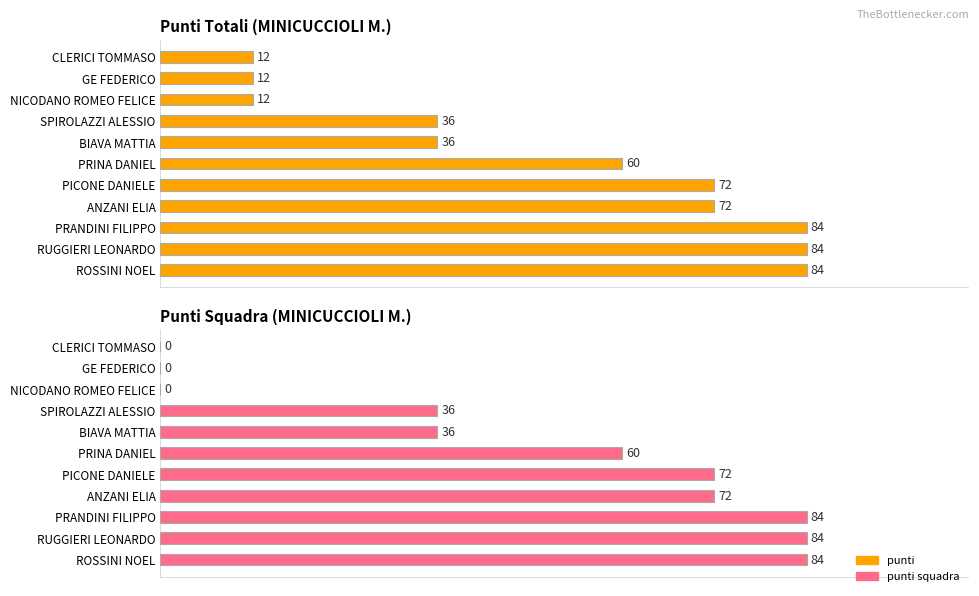

At PICONE DANIELE, list the series in order from largest to smallest.

punti, punti squadra